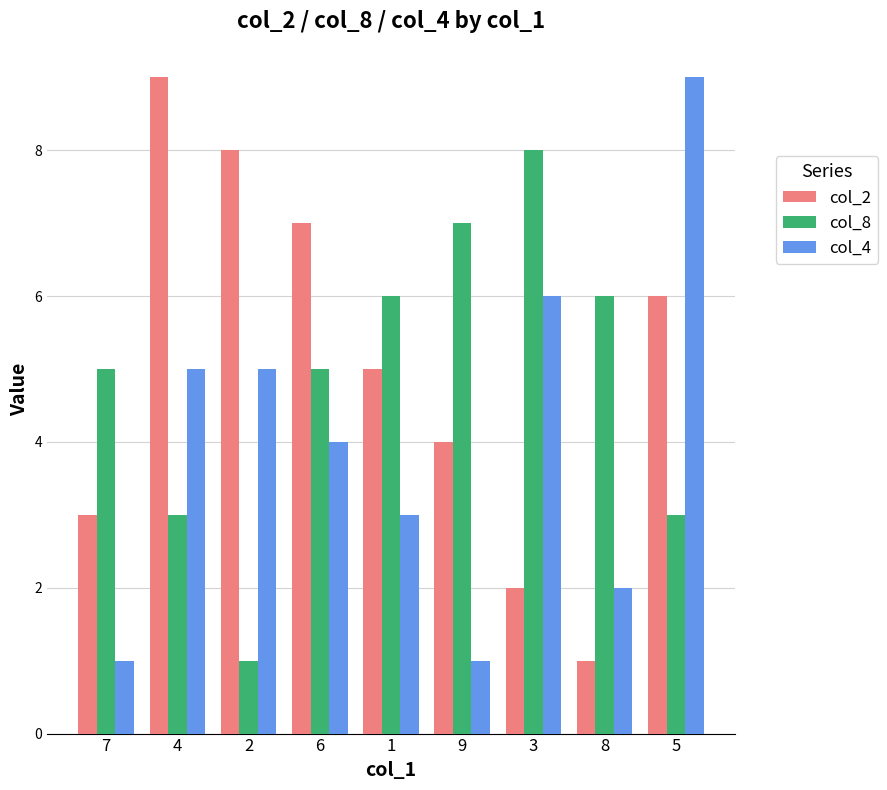

Count the col_4 values in the range 2 to 5.

5